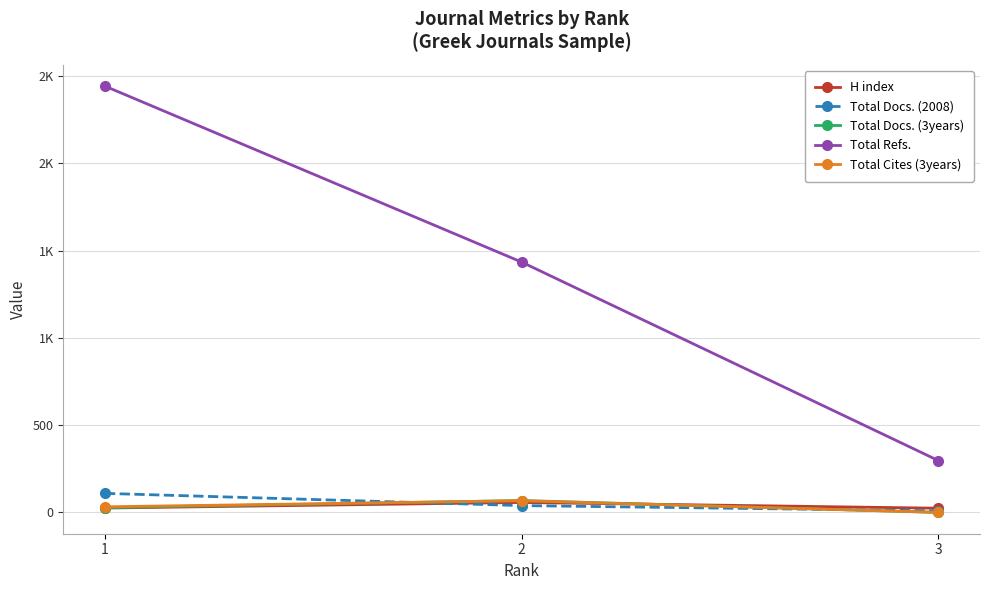

Reading left to right, what are all the values shown in this chart?

H index: 25	57	24
Total Docs. (2008): 109	39	9
Total Docs. (3years): 27	68	0
Total Refs.: 2442	1434	297
Total Cites (3years): 32	67	0